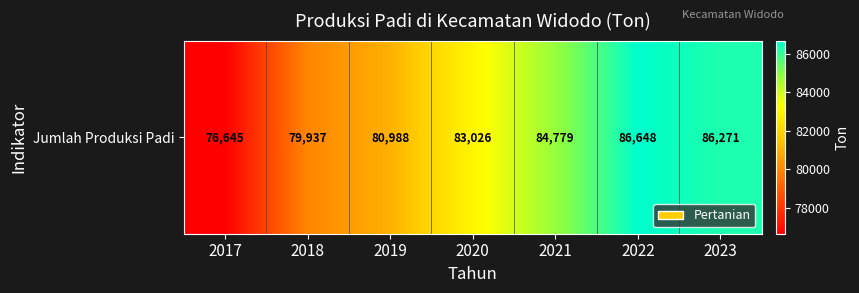

What is the change in value from 2021 to 2023?

+1492